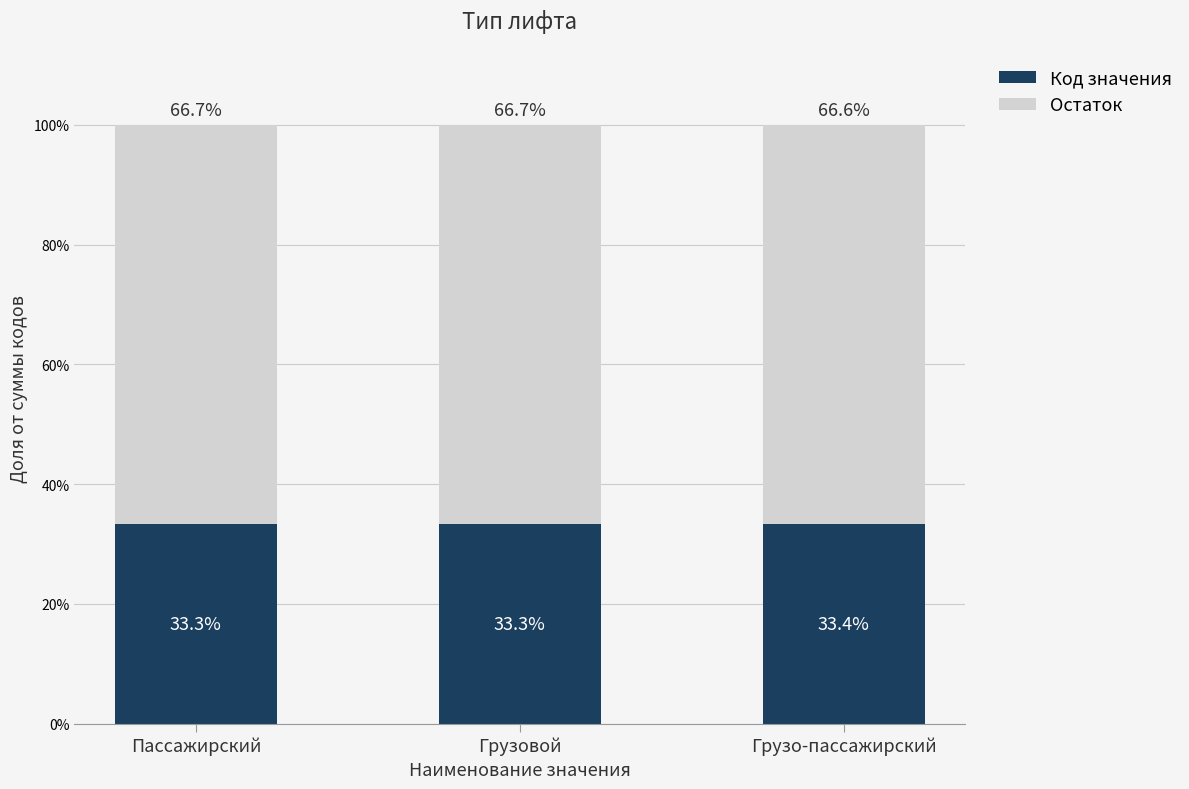

What are all the series names shown in the legend?

Код значения, Остаток